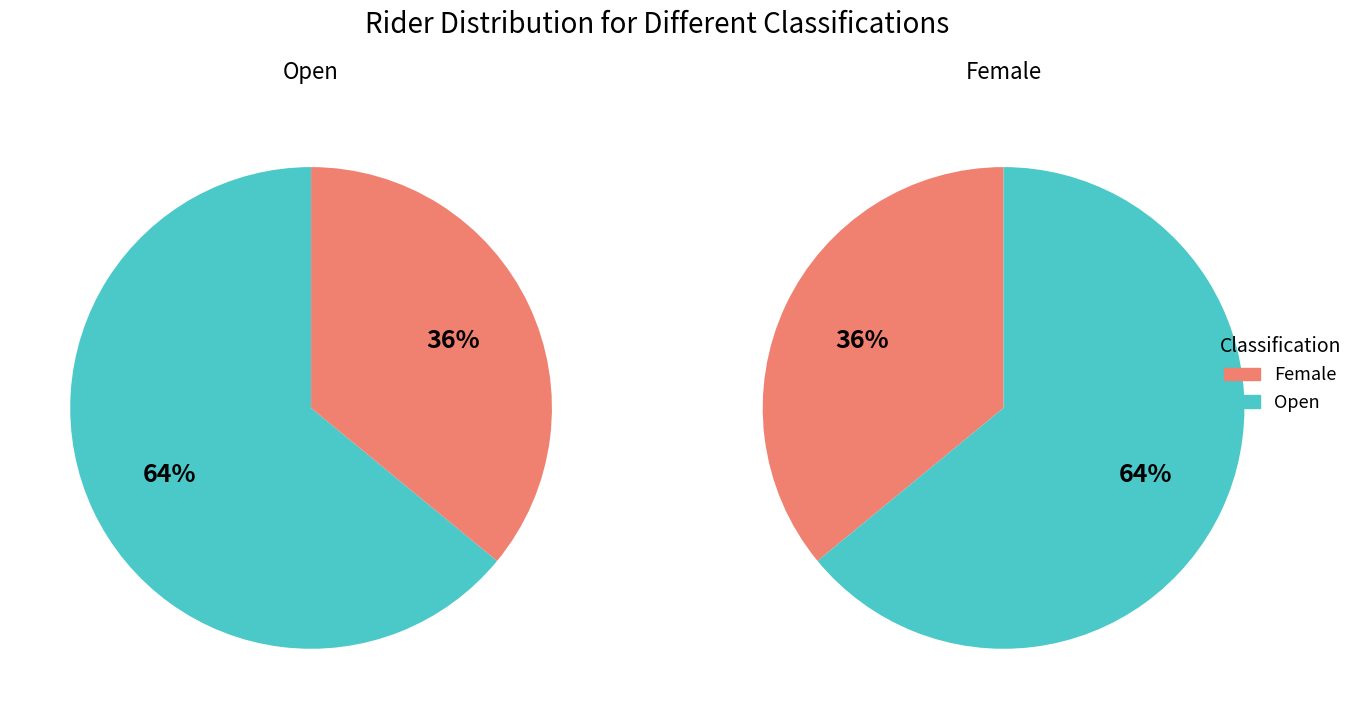

What percentage is NOT represented by Open?

36.0%